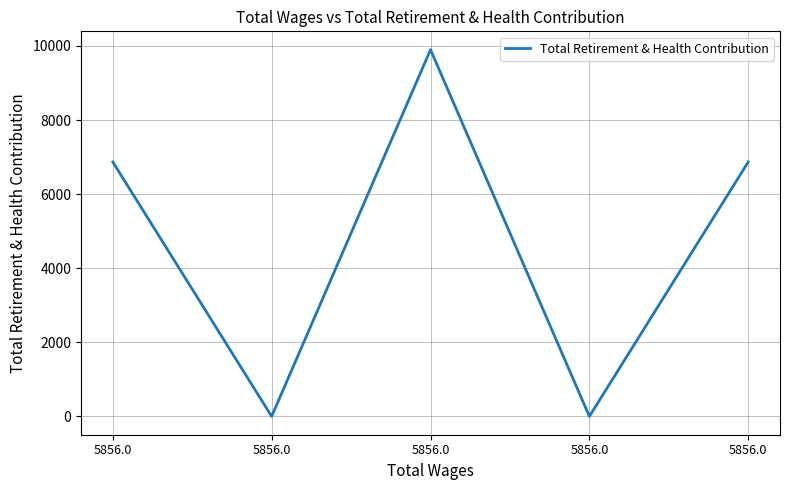

What is the difference between the values at 5856.0 and 5856.0?

9900